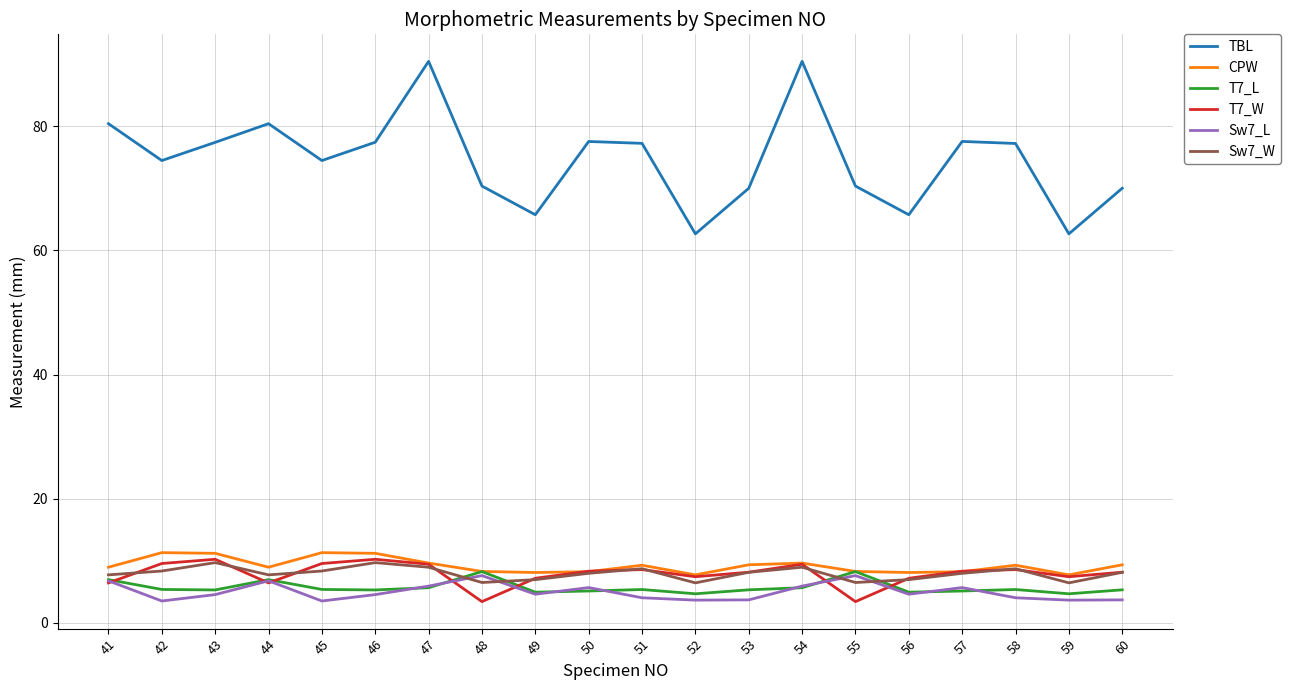

Is the value of T7_W at 58 greater than the value of Sw7_W at 48?

Yes